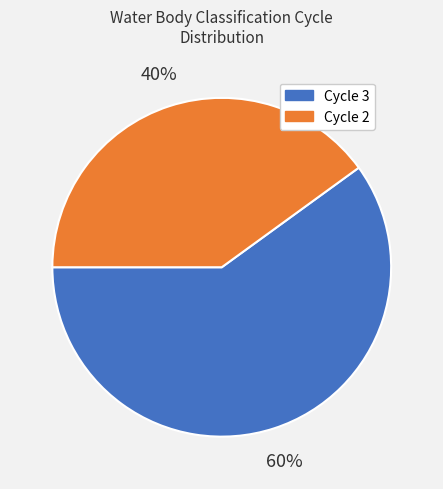

Approximately how many times larger is the value at Cycle 3 compared to Cycle 2?

1.5